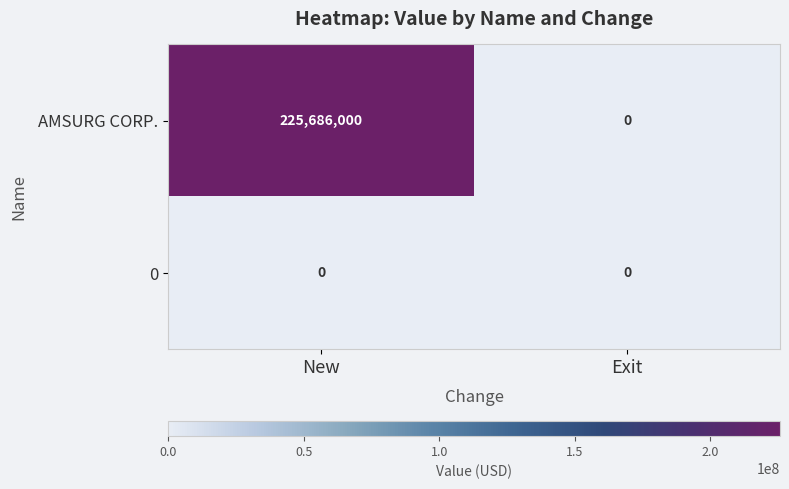

Between New and Exit, which series saw the biggest shift?

AMSURG CORP.